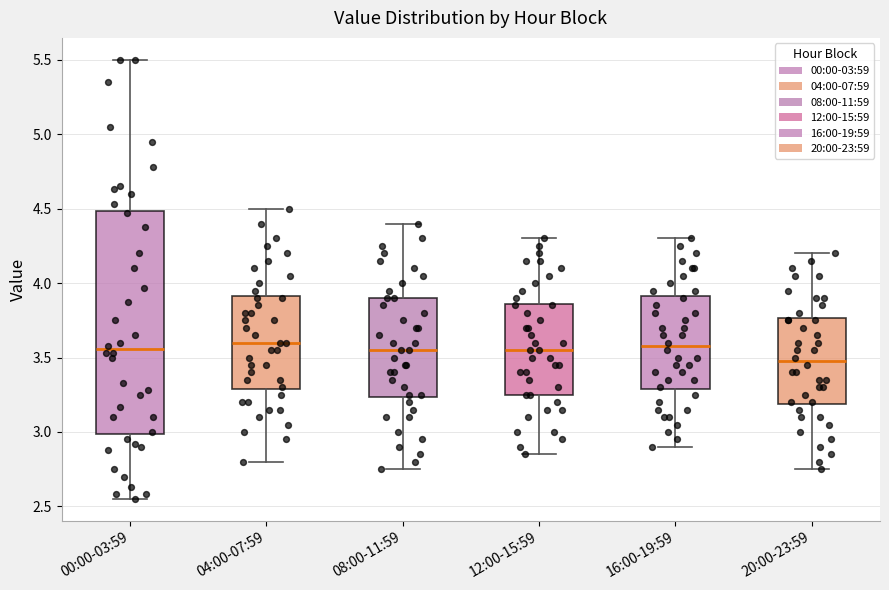

Which box is the tallest, from its lower edge to its upper edge?

00:00-03:59